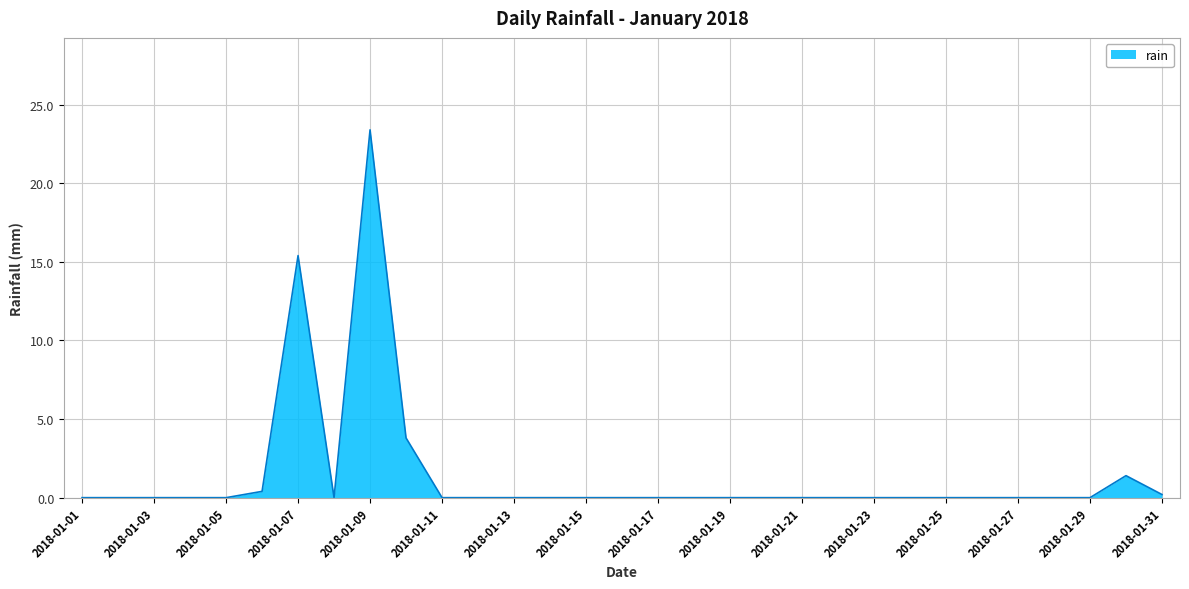

What is the difference between the maximum and minimum values?

23.4